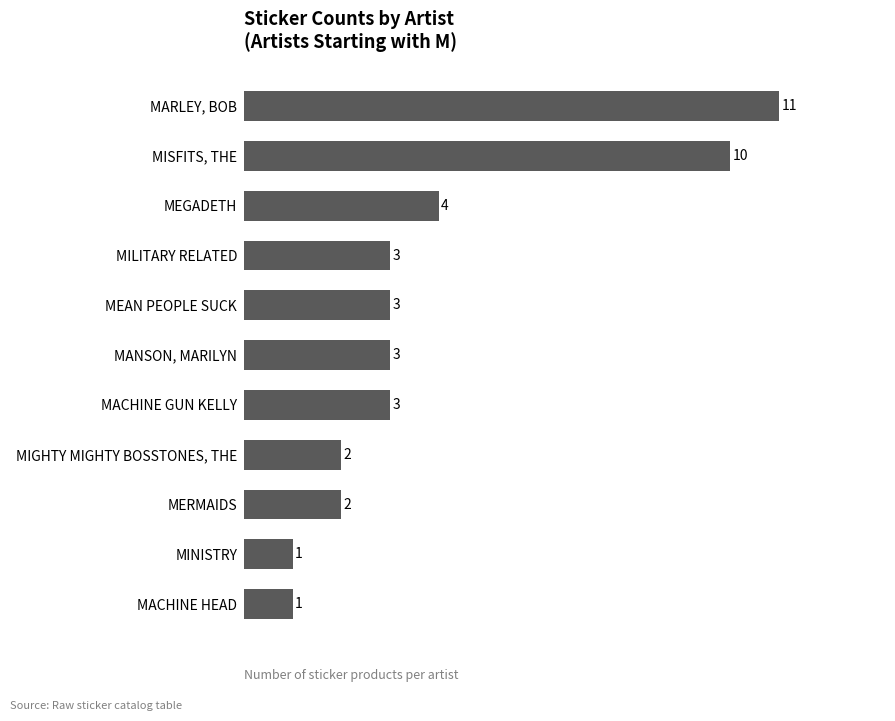

What position from the bottom is MERMAIDS?

3